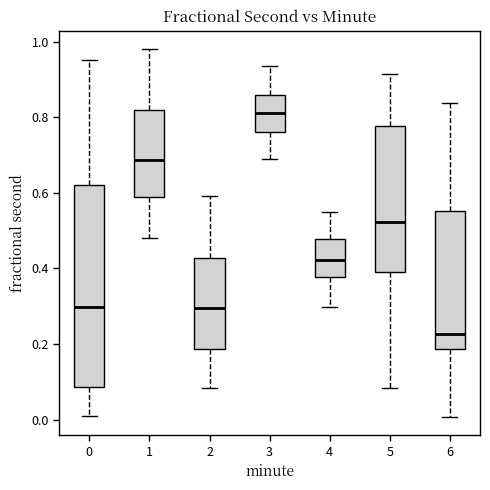

Where does the median line of the box at x = 0 sit on the y-axis? The values are not printed on the chart, so give them approximately, as read against the axis.

0.30